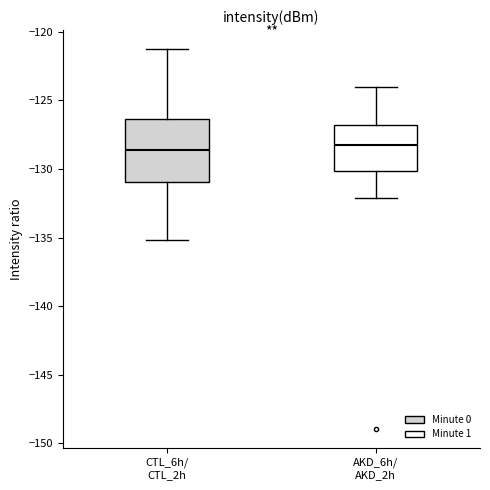

Reading left to right, read every box against the y-axis: the position of its median line, the range the box covers, and the ends of its whiskers. The values are not printed on the chart, so give them approximately, as read against the axis.

CTL_6h/ CTL_2h: median -128.5, box -131.0 to -126.5, whiskers -135.0 to -121.5
AKD_6h/ AKD_2h: median -128.5, box -130.0 to -127.0, whiskers -132.0 to -124.0